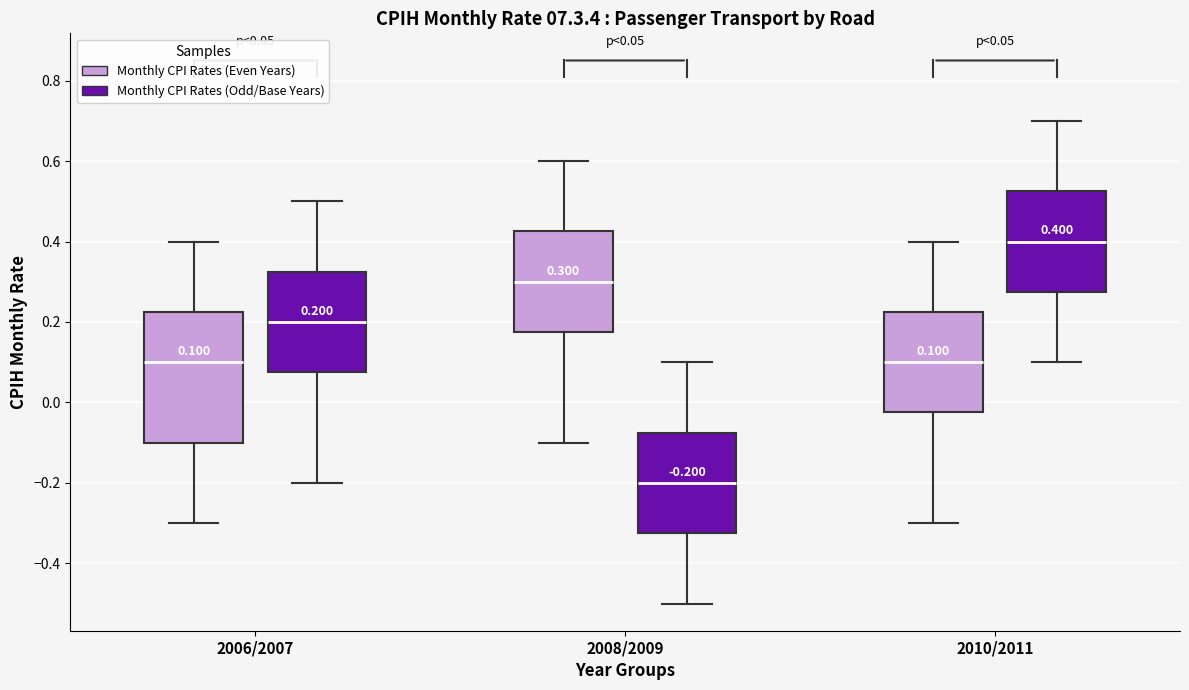

Which box's median line is the lowest?

2008/2009 (Monthly CPI Rates (Odd/Base Years))